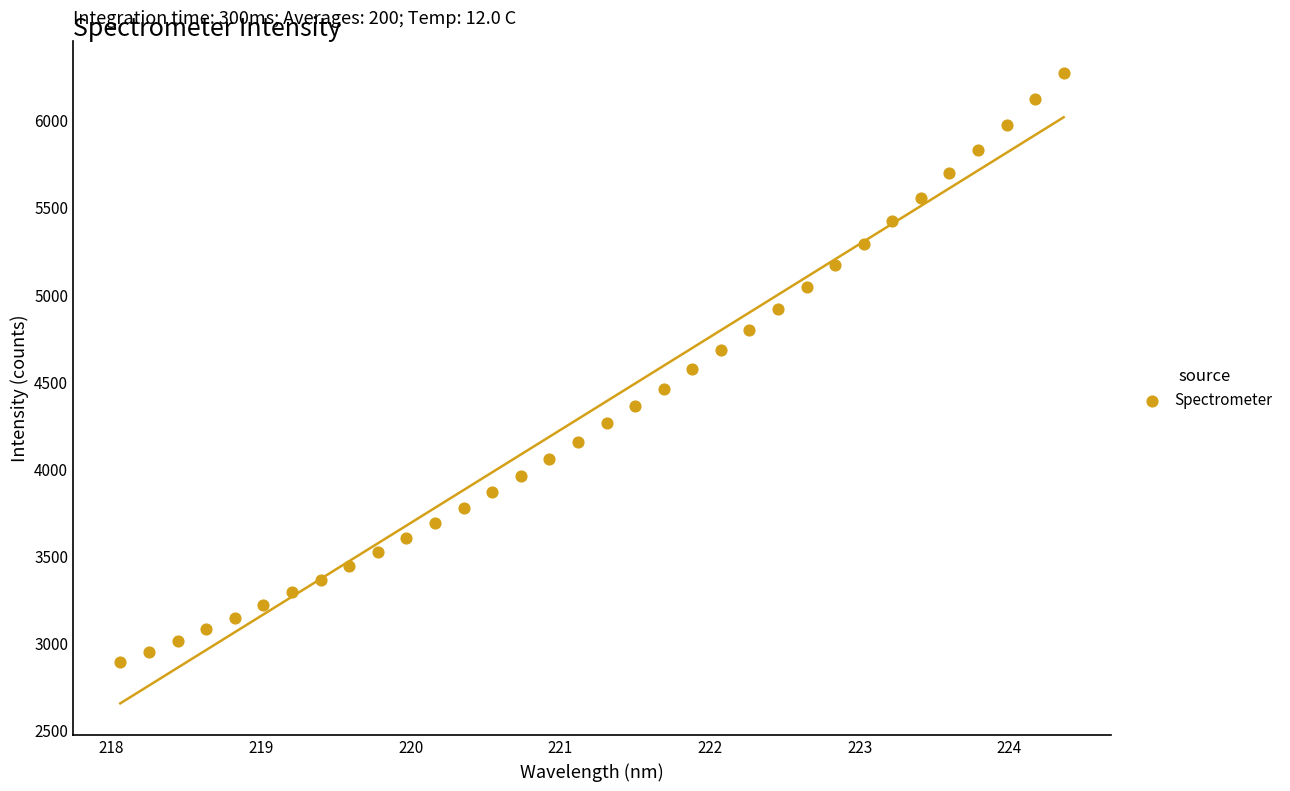

What is the range of X values (max minus min)?

6.3